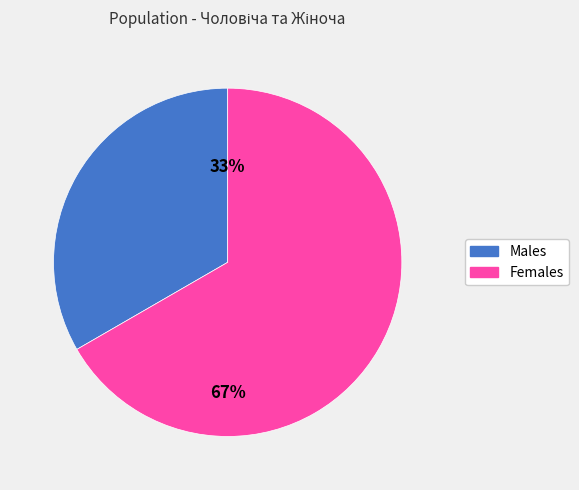

To the nearest percent, what is the average slice percentage?

50%